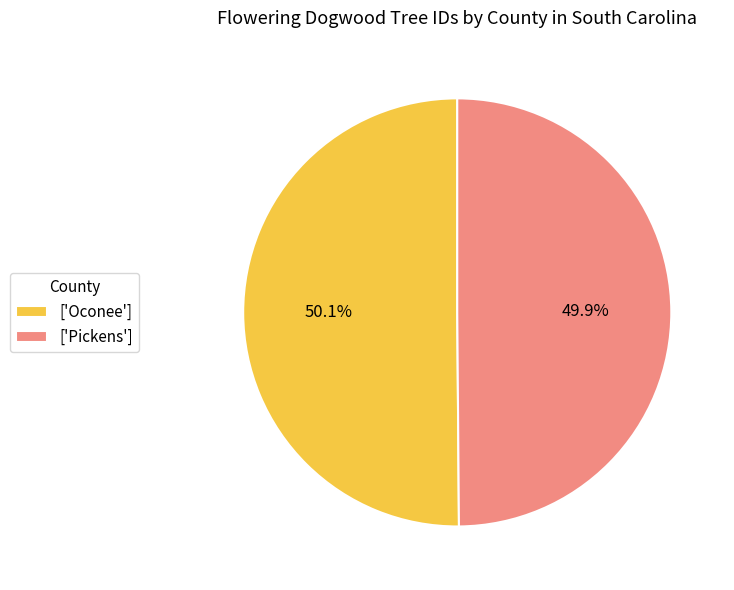

Approximately how many times larger is the value at ['Pickens'] compared to ['Oconee']?

1.0